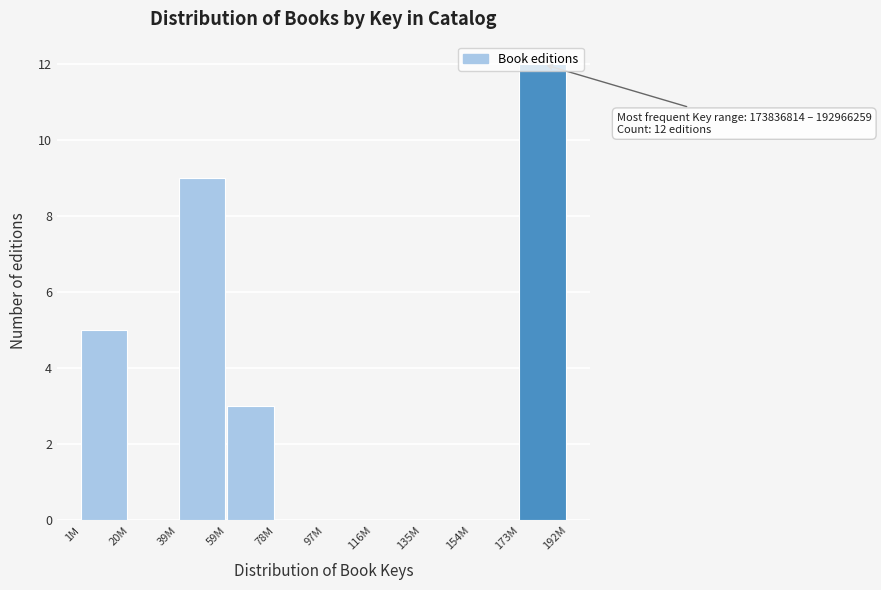

What is the maximum value shown in the chart?

12